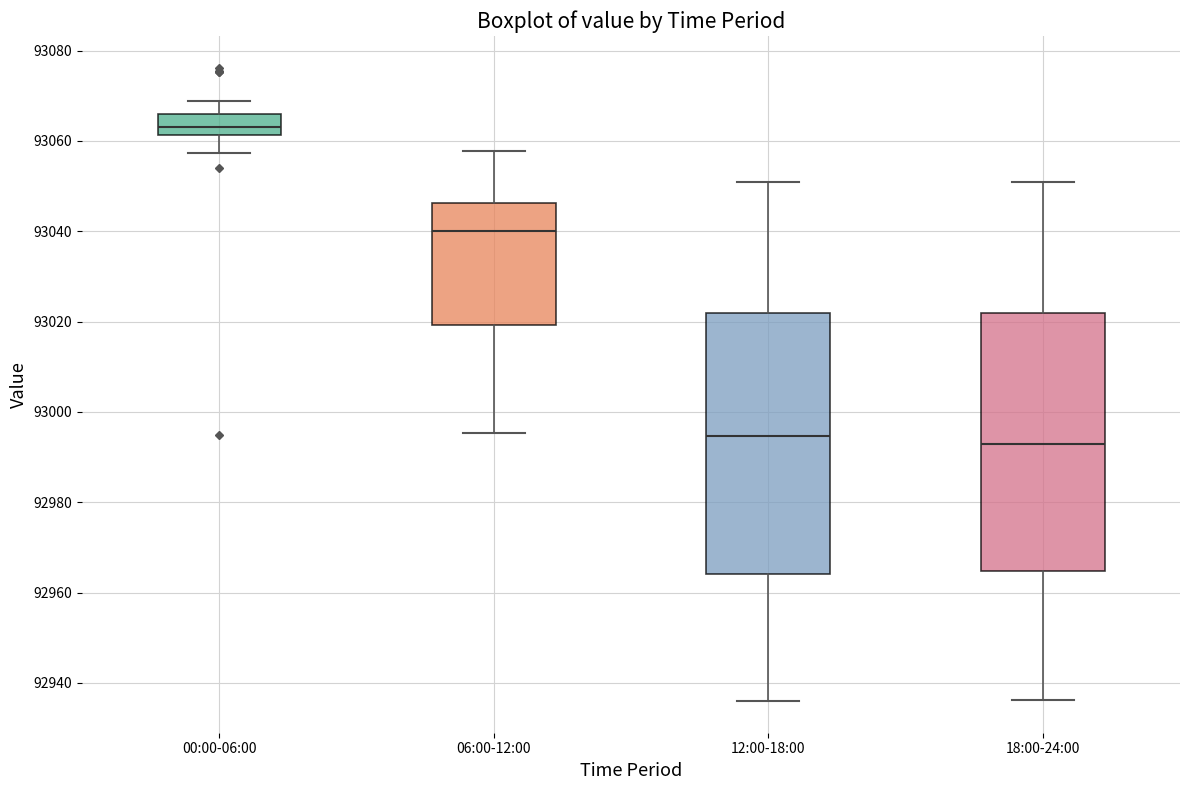

Where does the lower whisker of the box for 00:00-06:00 end on the y-axis? The values are not printed on the chart, so give them approximately, as read against the axis.

93058